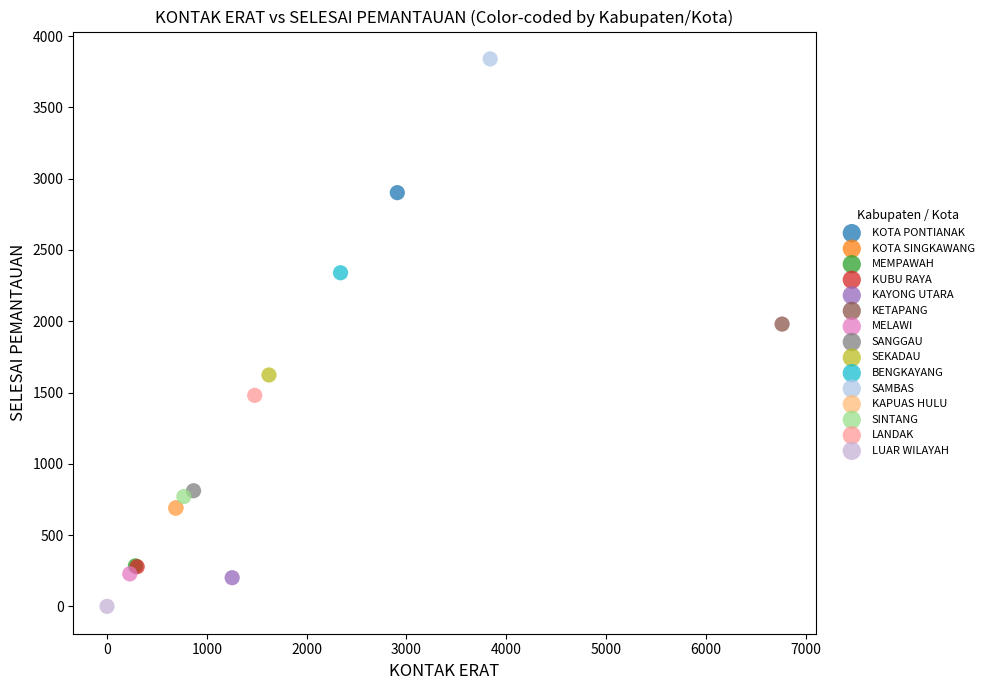

What are all the series names shown in the legend?

KOTA PONTIANAK, KOTA SINGKAWANG, MEMPAWAH, KUBU RAYA, KAYONG UTARA, KETAPANG, MELAWI, SANGGAU, SEKADAU, BENGKAYANG, SAMBAS, KAPUAS HULU, SINTANG, LANDAK, LUAR WILAYAH